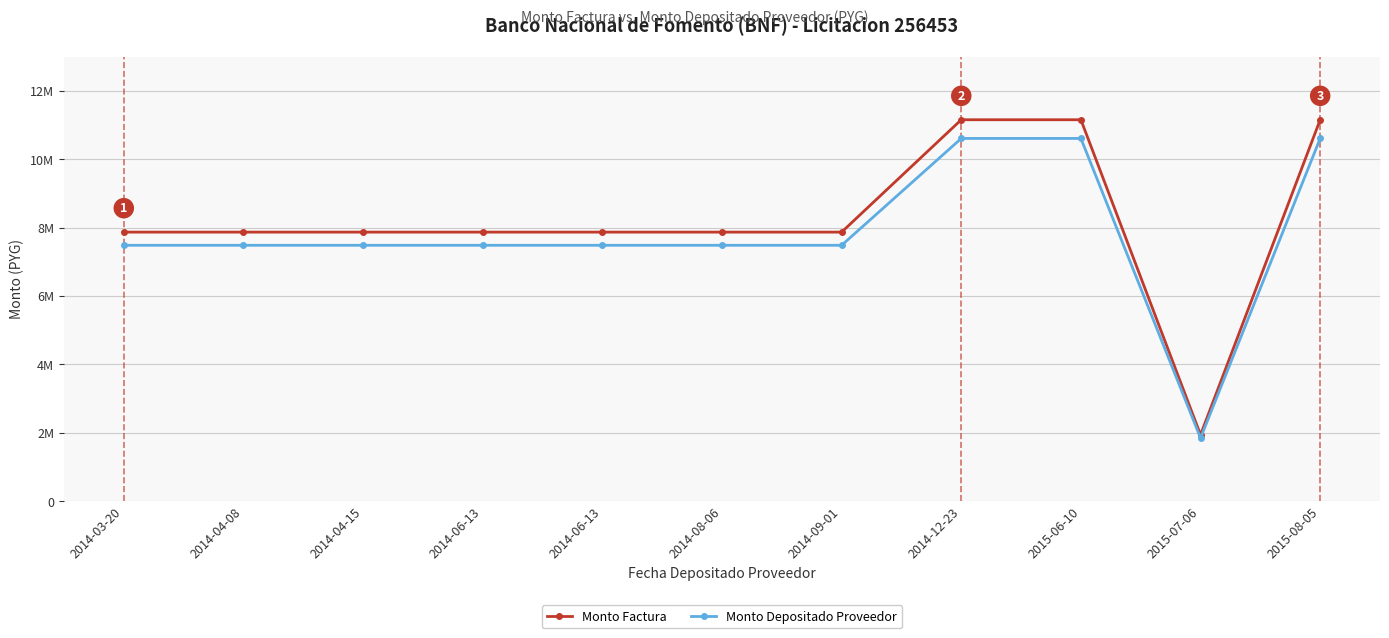

Reading left to right, what are all the values shown in this chart?

Monto Factura: 7865000	7865000	7865000	7865000	7865000	7865000	7865000	11152167	11152167	1935999	11152167
Monto Depositado Proveedor: 7479472	7479472	7479472	7479472	7479472	7479472	7479472	10605508	10605508	1841100	10605508